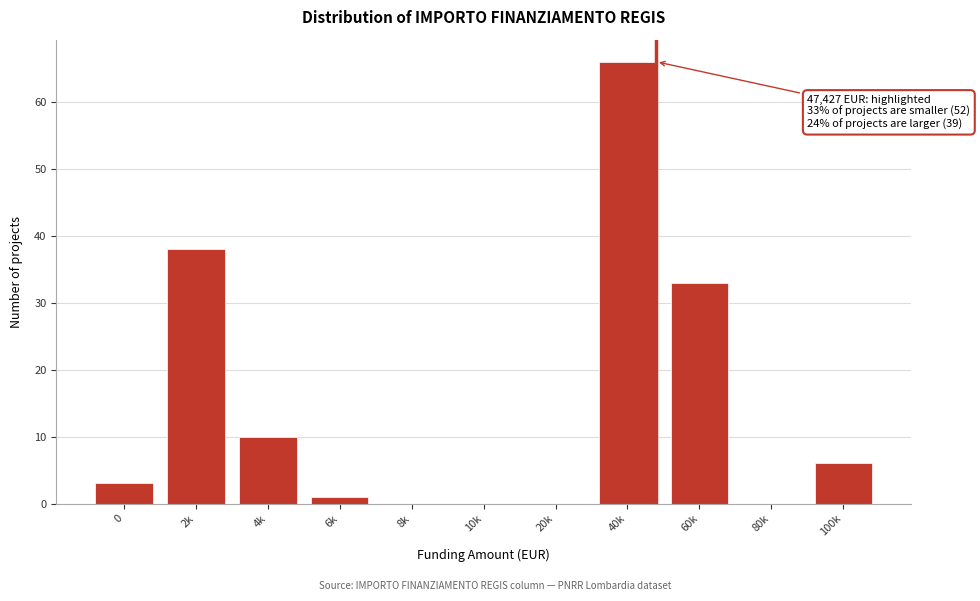

Reading left to right, what are all the values shown in this chart?

0=3	2k=38	4k=10	6k=1	8k=0	10k=0	20k=0	40k=66	60k=33	80k=0	100k=6